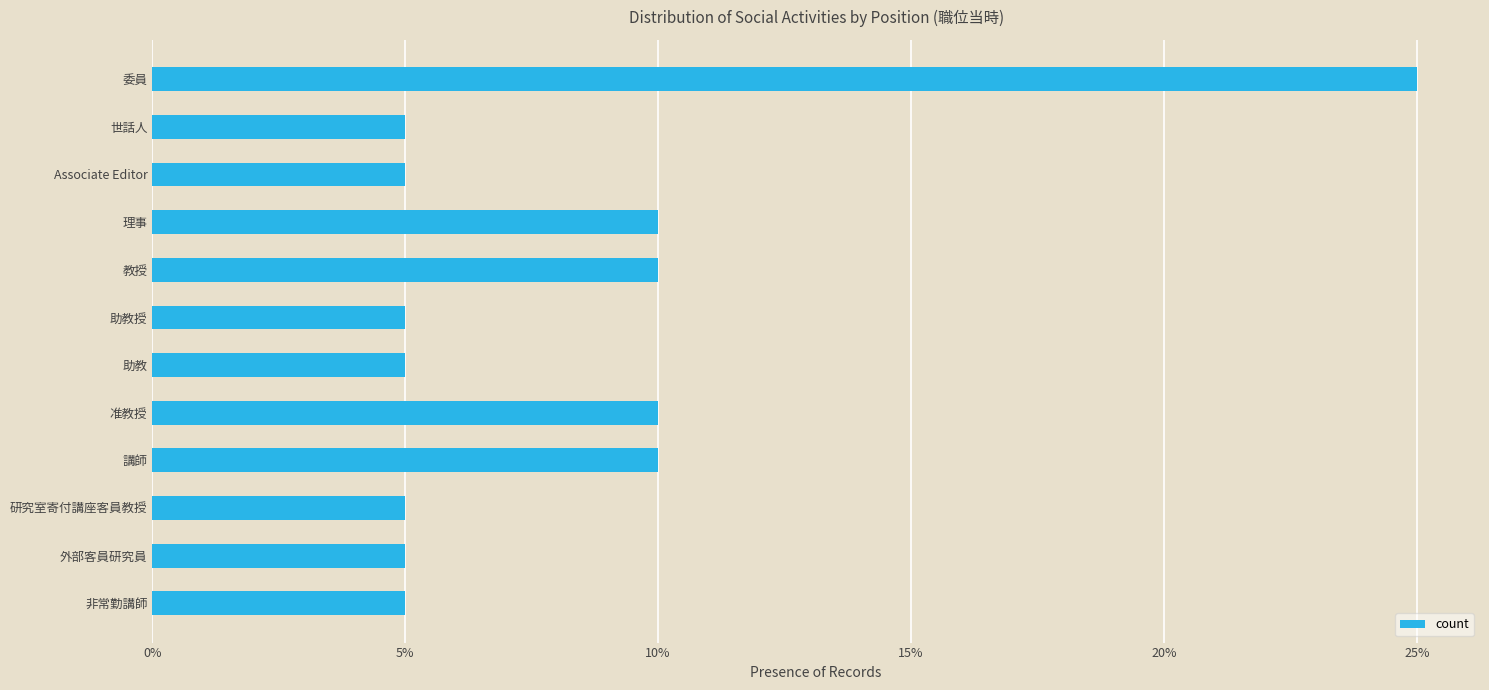

Are the bars horizontal?

Yes